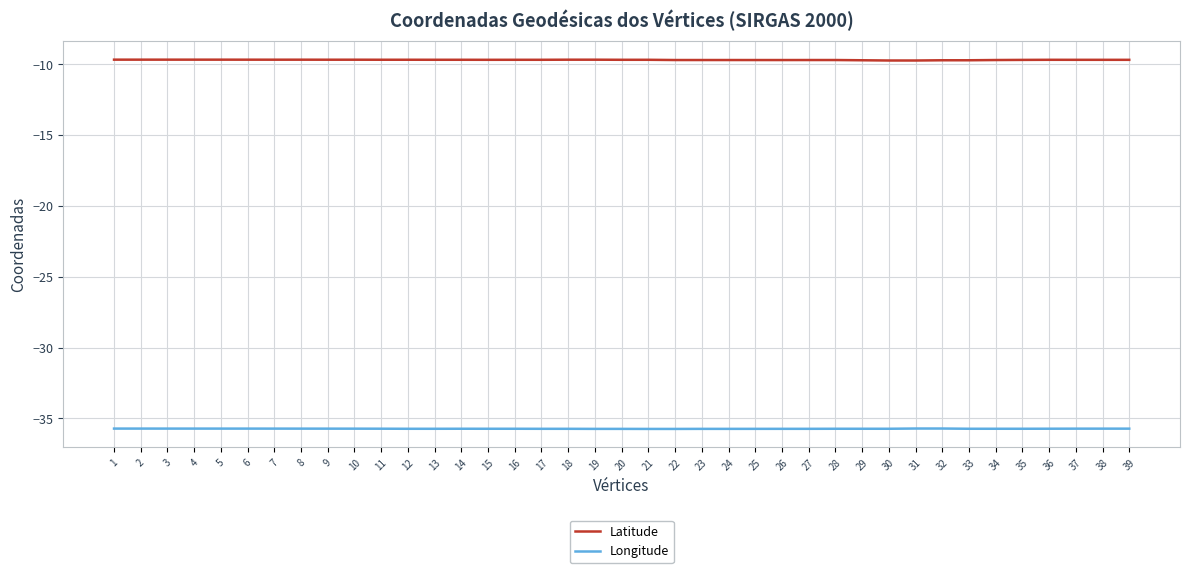

Reading left to right, transcribe all the data shown in this chart.

Latitude: 1=-9.7	2=-9.7	3=-9.7	4=-9.7	5=-9.7	6=-9.7	7=-9.7	8=-9.7	9=-9.7	10=-9.7	11=-9.7	12=-9.7	13=-9.7	14=-9.7	15=-9.7	16=-9.7	17=-9.7	18=-9.7	19=-9.7	20=-9.7	21=-9.7	22=-9.7	23=-9.7	24=-9.7	25=-9.7	26=-9.7	27=-9.7	28=-9.7	29=-9.7	30=-9.7	31=-9.7	32=-9.7	33=-9.7	34=-9.7	35=-9.7	36=-9.7	37=-9.7	38=-9.7	39=-9.7
Longitude: 1=-35.7	2=-35.7	3=-35.7	4=-35.7	5=-35.7	6=-35.7	7=-35.7	8=-35.7	9=-35.7	10=-35.7	11=-35.7	12=-35.7	13=-35.7	14=-35.7	15=-35.7	16=-35.7	17=-35.7	18=-35.7	19=-35.7	20=-35.7	21=-35.7	22=-35.7	23=-35.7	24=-35.7	25=-35.7	26=-35.7	27=-35.7	28=-35.7	29=-35.7	30=-35.7	31=-35.7	32=-35.7	33=-35.7	34=-35.7	35=-35.7	36=-35.7	37=-35.7	38=-35.7	39=-35.7